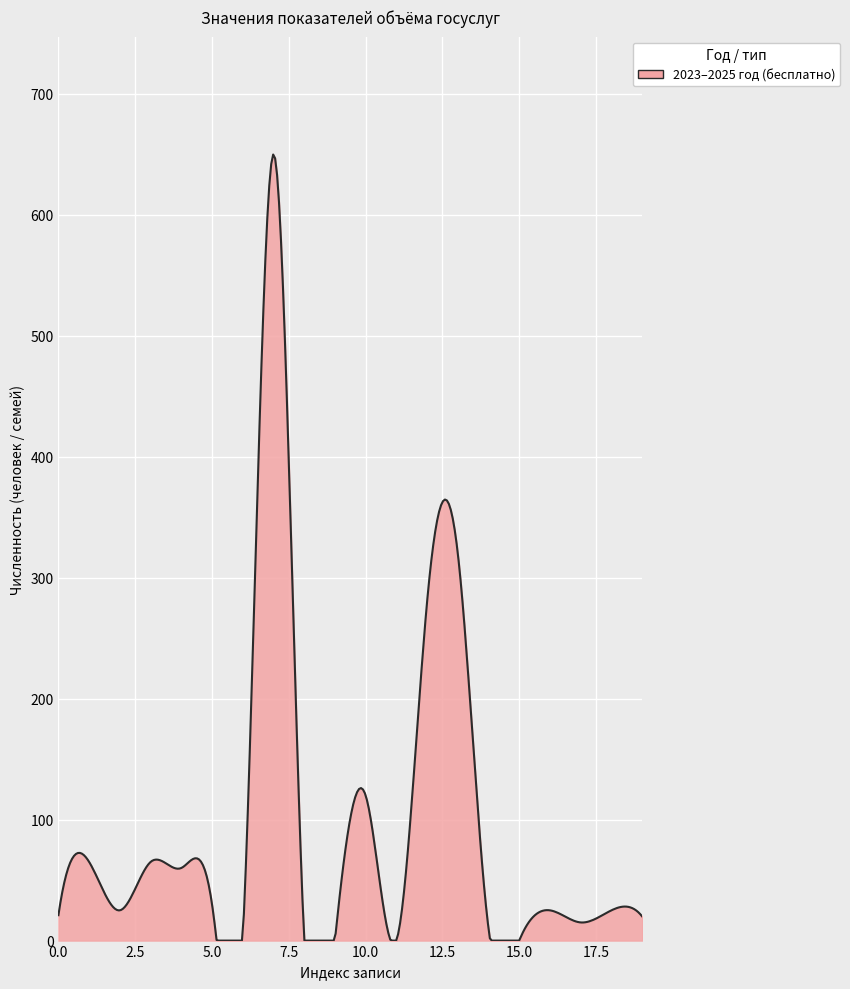

What is the sum of all values?

29235.4